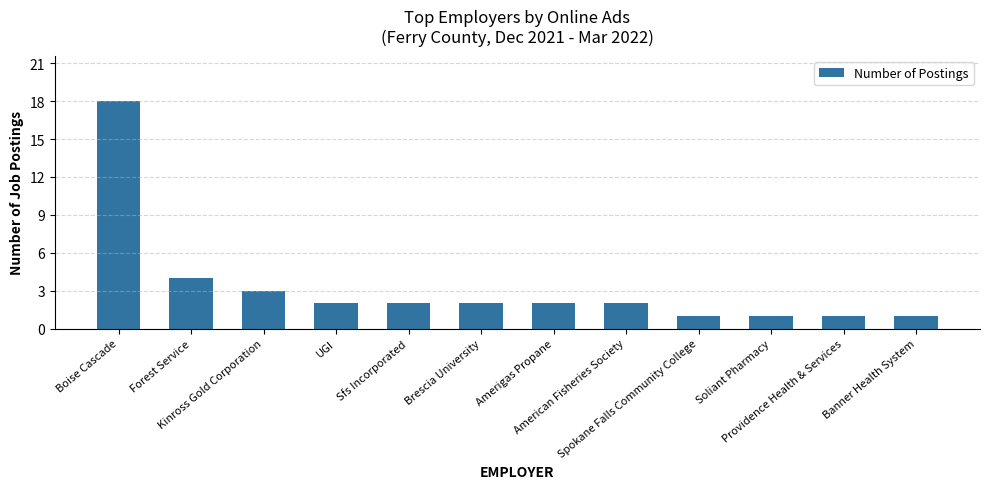

Reading right to left, list all the values displayed in this chart.

Banner Health System=1	Providence Health & Services=1	Soliant Pharmacy=1	Spokane Falls Community College=1	American Fisheries Society=2	Amerigas Propane=2	Brescia University=2	Sfs Incorporated=2	UGI=2	Kinross Gold Corporation=3	Forest Service=4	Boise Cascade=18